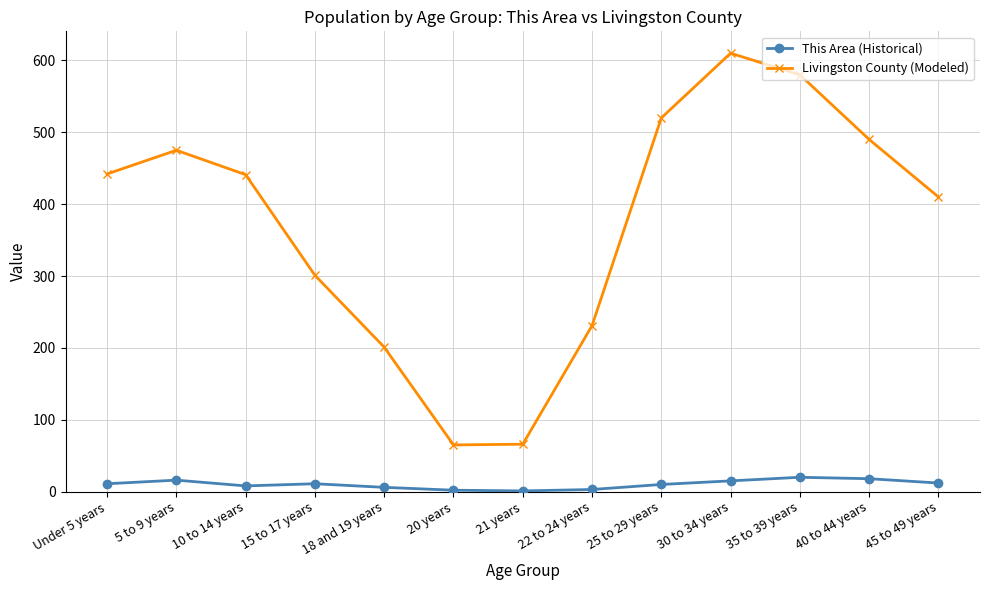

True or false: This Area (Historical) has a value of 3 at 22 to 24 years.

True